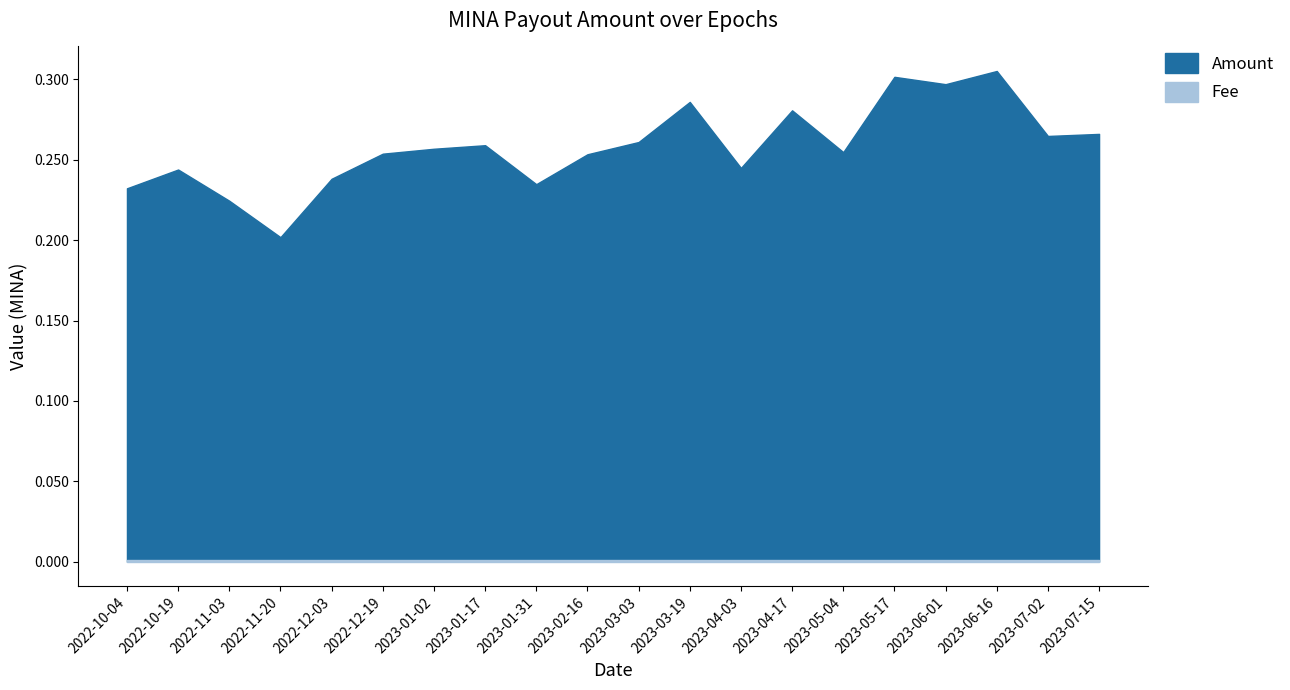

Count the Amount values in the range 0 to 1.

20